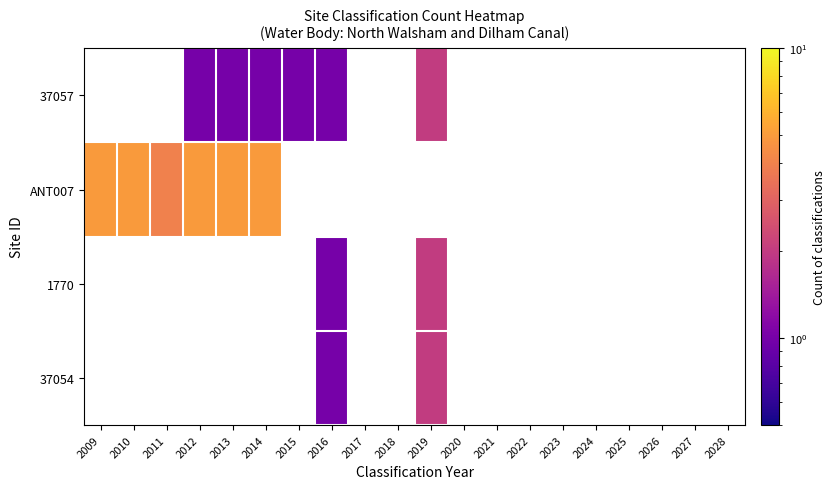

The 37054 series shows 1.0 at 2016. True or false?

True